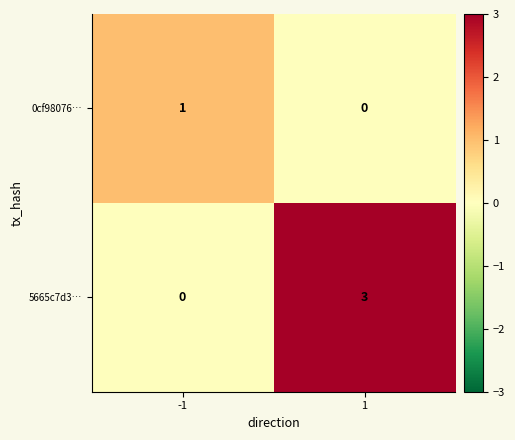

What is the sum of all 5665c7d3… values?

3